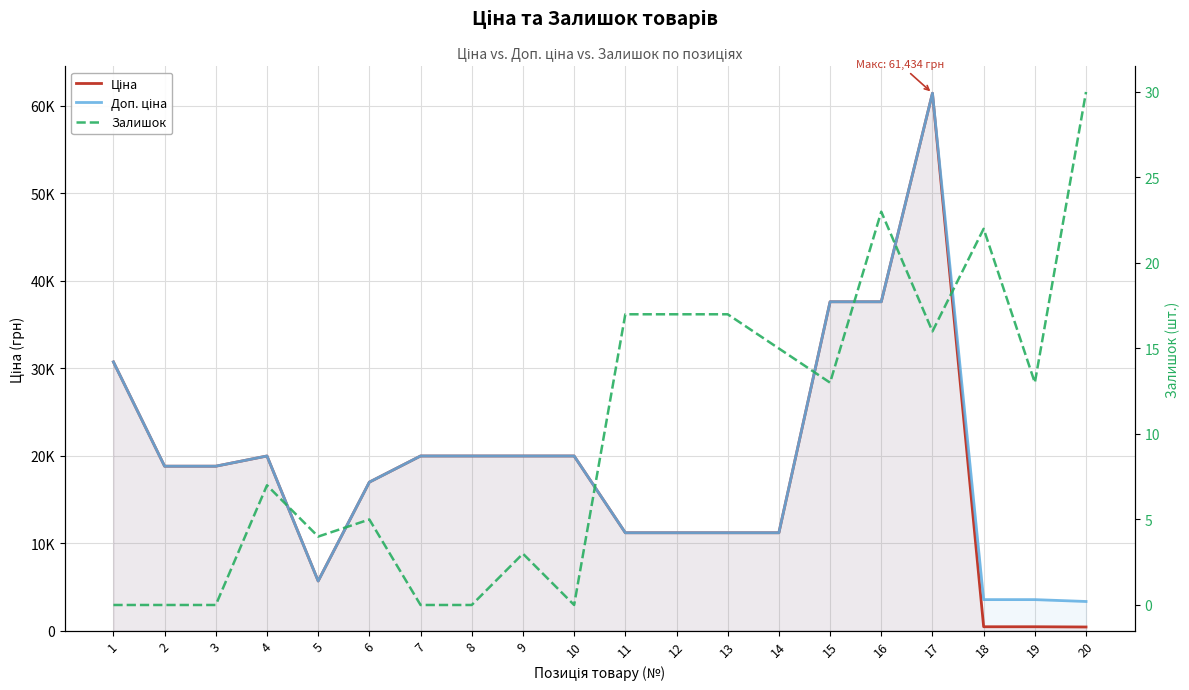

At which category does Ціна reach its first local valley?

5